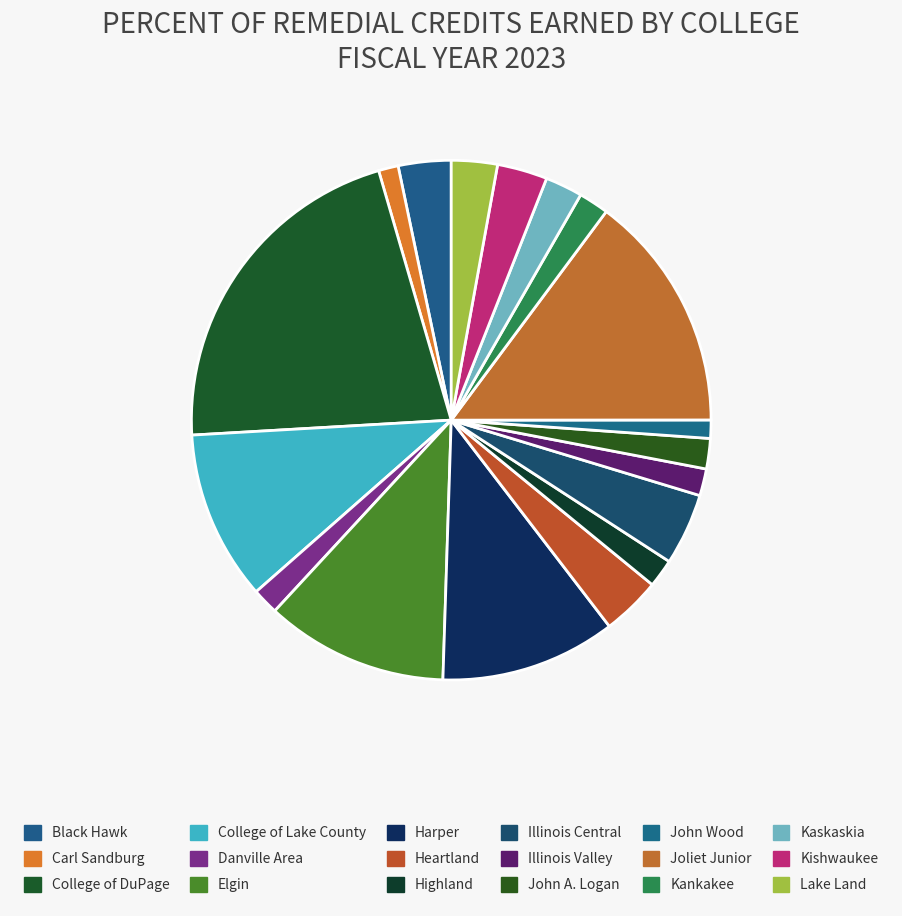

How many segments does this pie chart have?

18